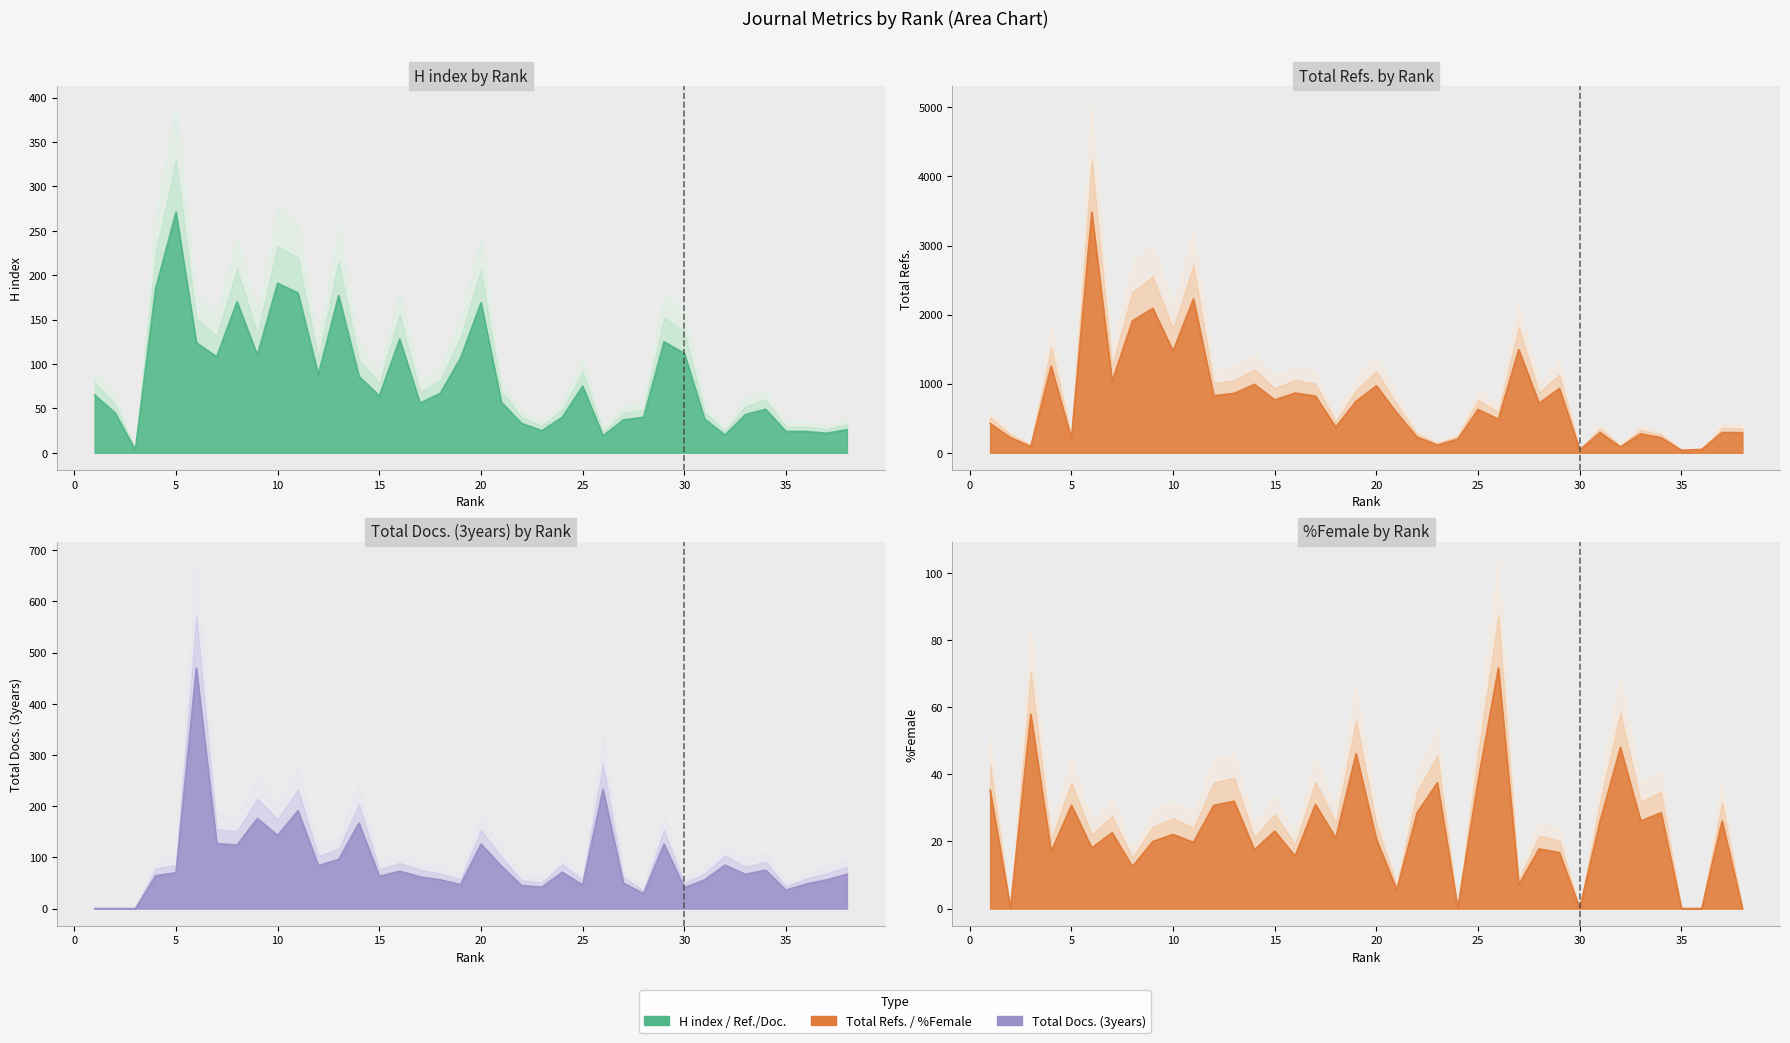

What is the difference between the second highest and second lowest values in the Total Refs. series?

2187.0